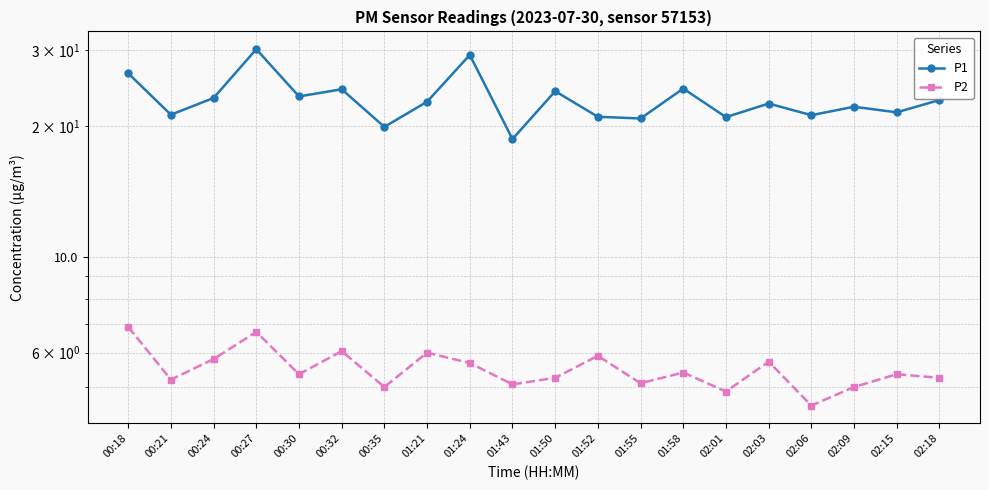

What is the difference between the highest and lowest values at 00:30?

18.1